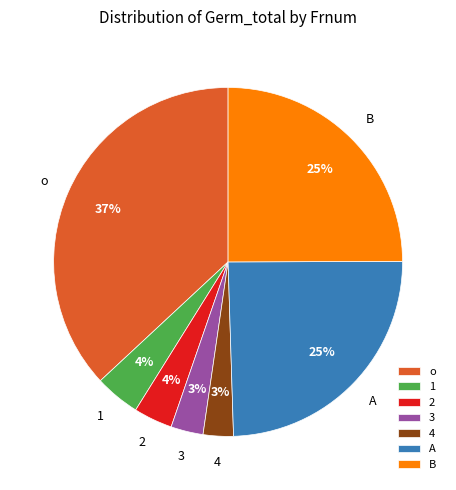

Combined, do 3 and 4 account for over 50%?

No